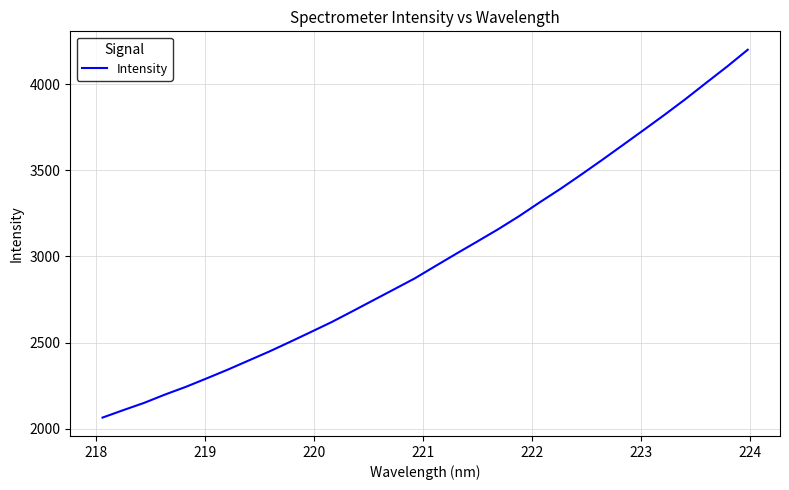

What is the difference between the maximum and minimum values?

2135.1